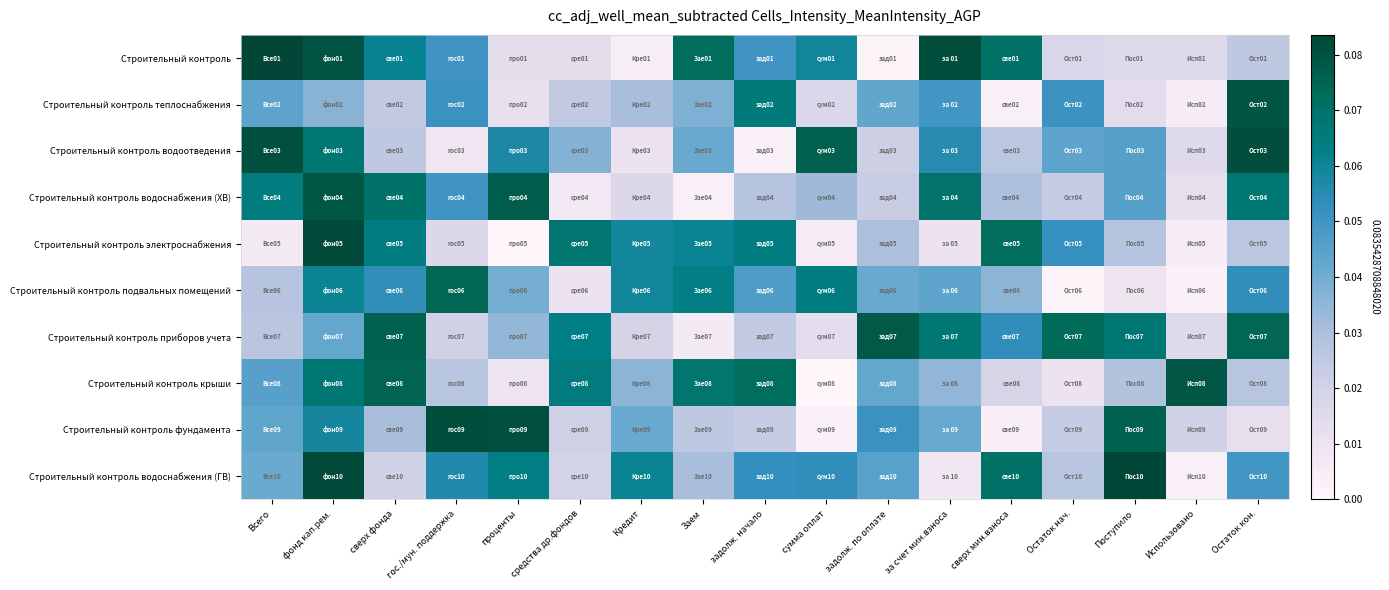

At задолж. по оплате, list the series in order from largest to smallest.

Строительный контроль приборов учета, Строительный контроль фундамента, Строительный контроль водоснабжения (ГВ), Строительный контроль теплоснабжения, Строительный контроль крыши, Строительный контроль подвальных помещений, Строительный контроль электроснабжения, Строительный контроль водоснабжения (ХВ), Строительный контроль водоотведения, Строительный контроль